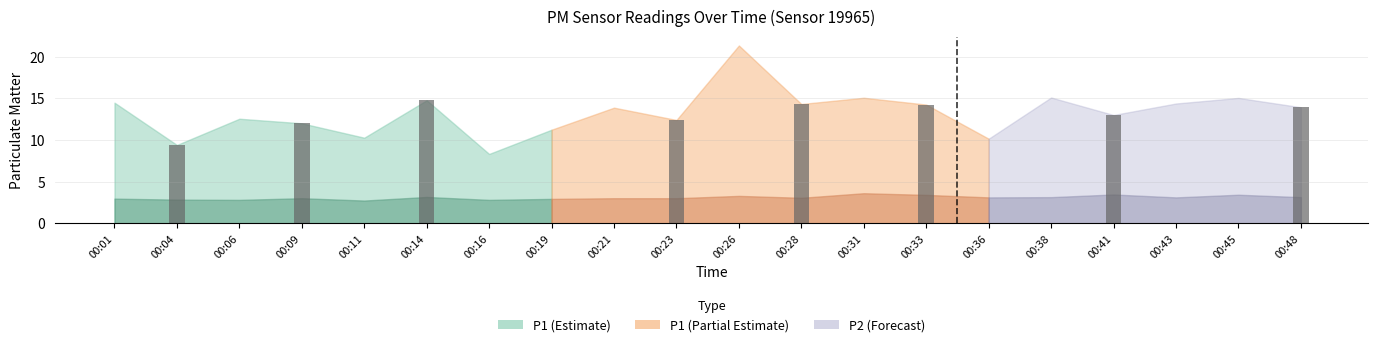

At which category is the sum across all series the highest?

00:26